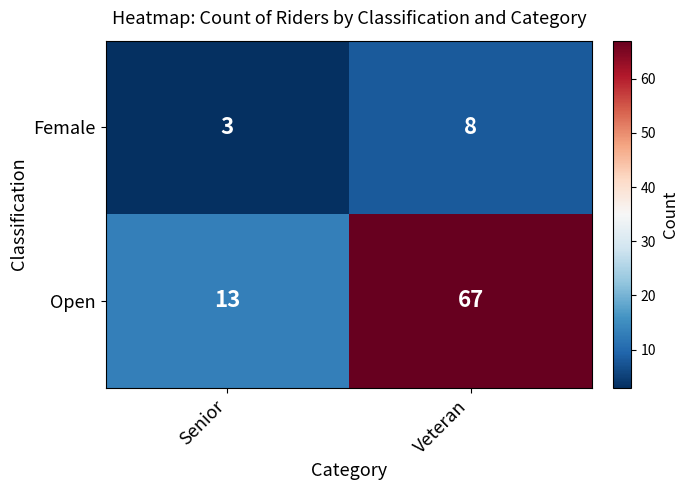

Reading right to left, transcribe all the data shown in this chart.

Female: Veteran=8	Senior=3
Open: Veteran=67	Senior=13